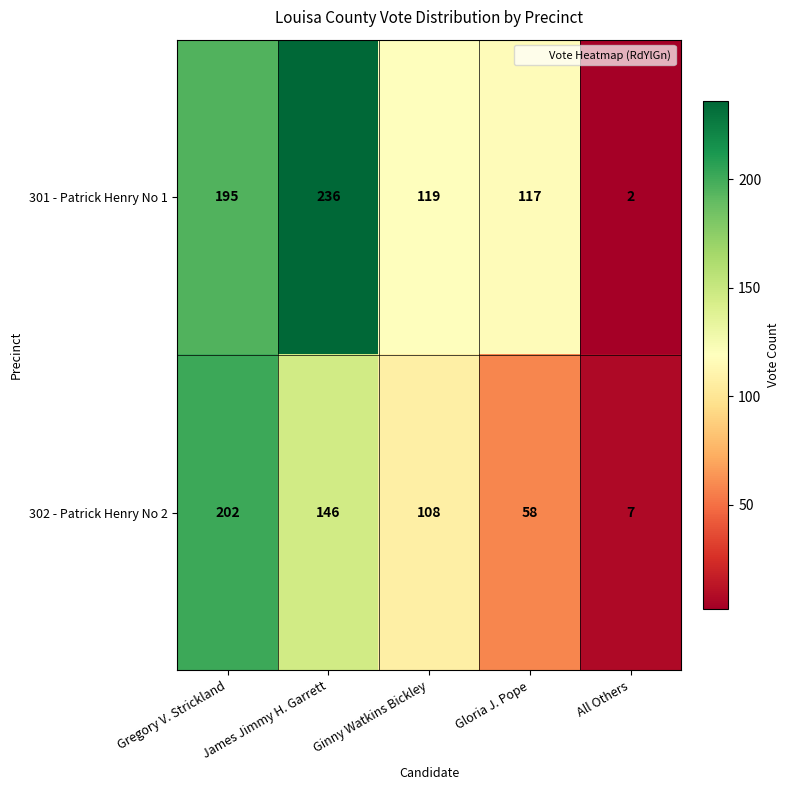

What is the lowest value of the 302 - Patrick Henry No 2 series?

7